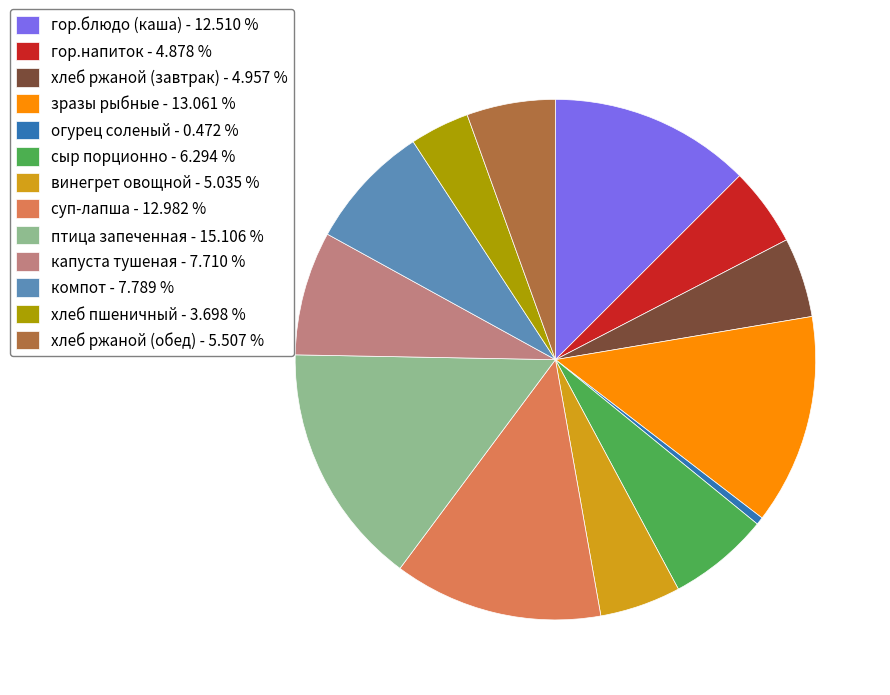

Does any single category account for the majority?

No